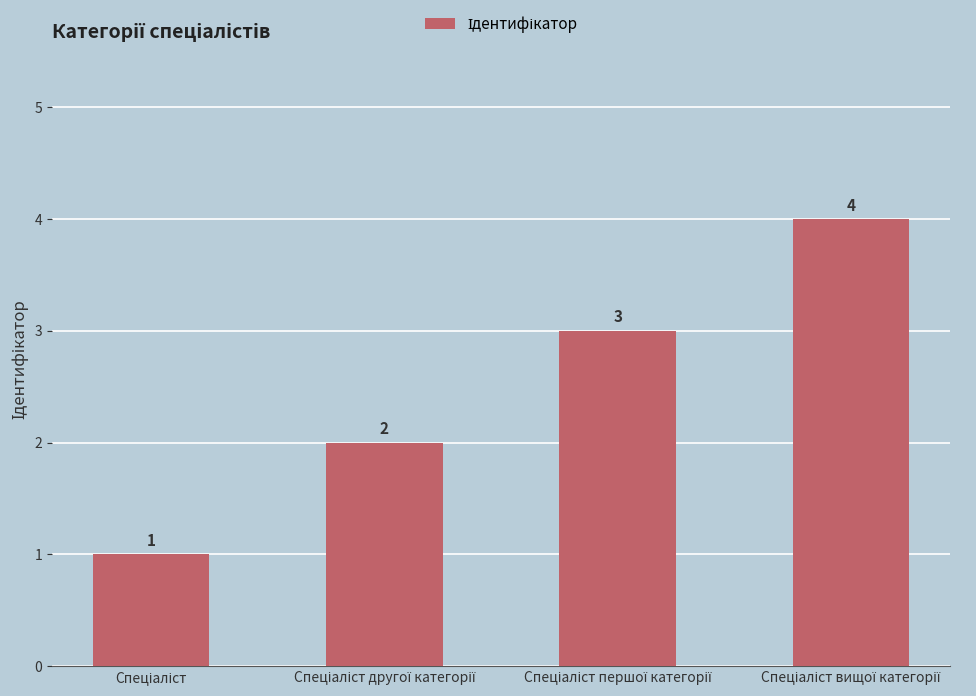

What is the difference between the maximum and minimum values?

3